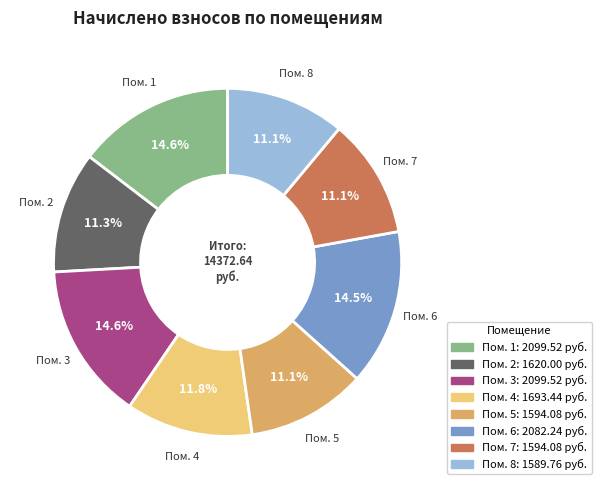

How many slices are in this pie chart?

8